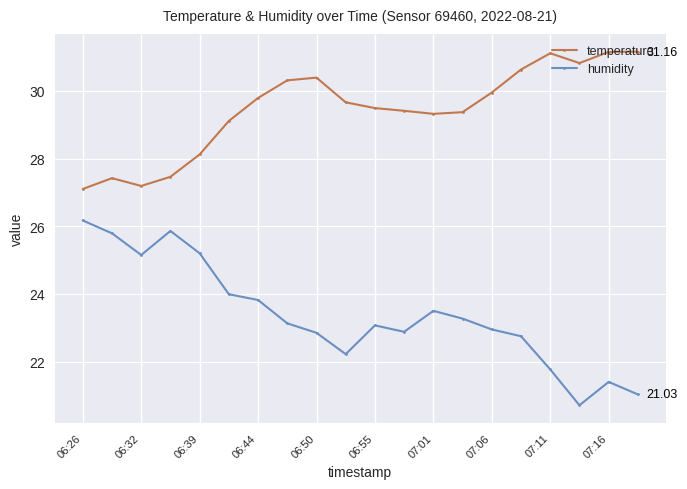

Which series has the largest range (max minus min)?

humidity